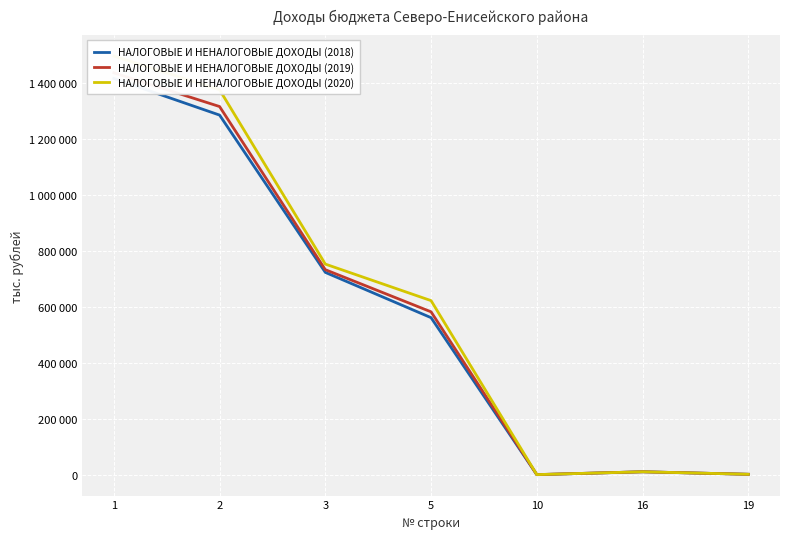

How many data points in НАЛОГОВЫЕ И НЕНАЛОГОВЫЕ ДОХОДЫ (2020) are less than 622547?

3